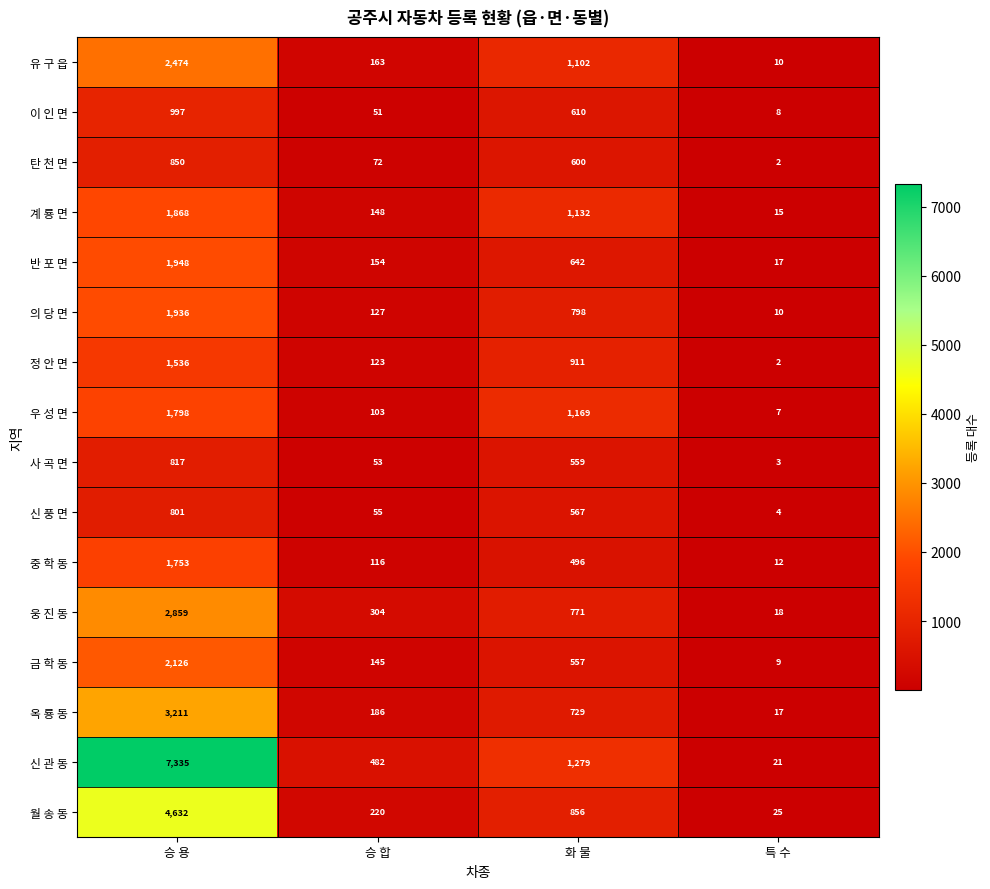

Which series has the largest total across all categories?

신 관 동